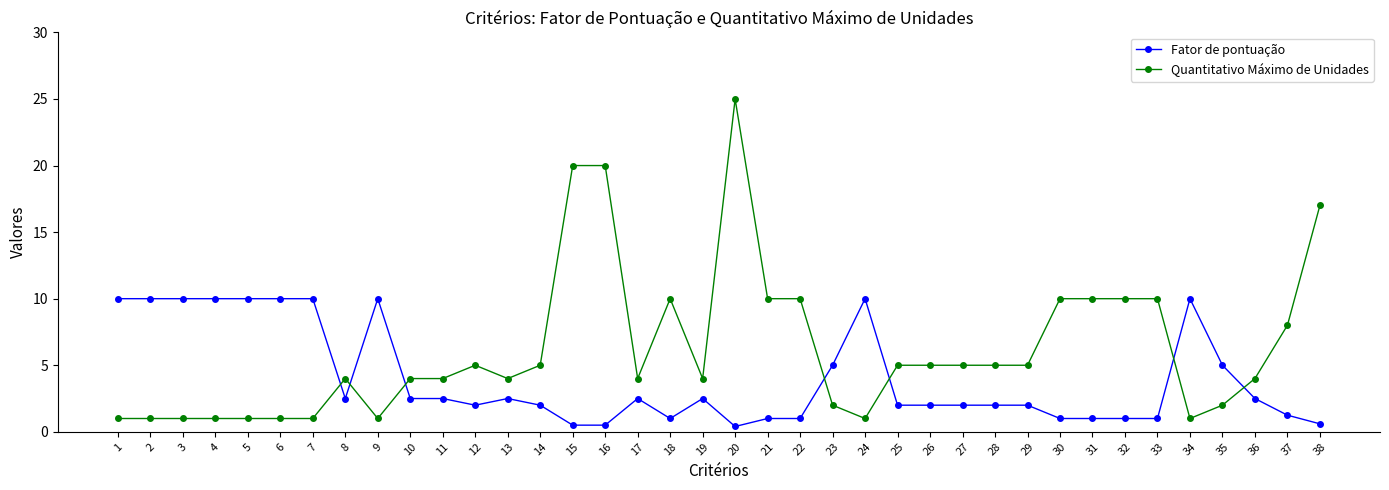

At 32, list the series in order from largest to smallest.

Quantitativo Máximo de Unidades, Fator de pontuação